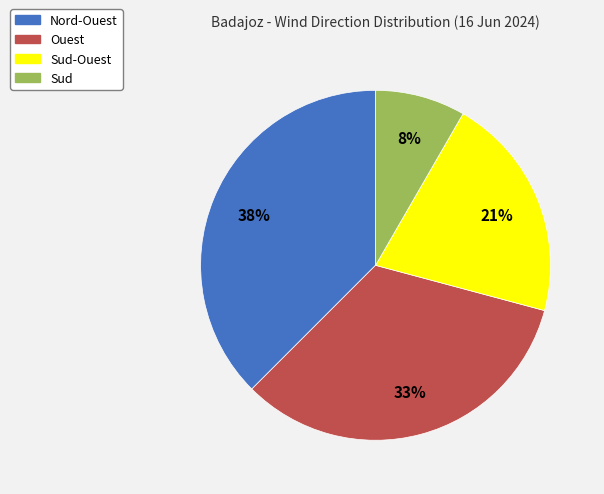

Count the number of slices in the pie.

4